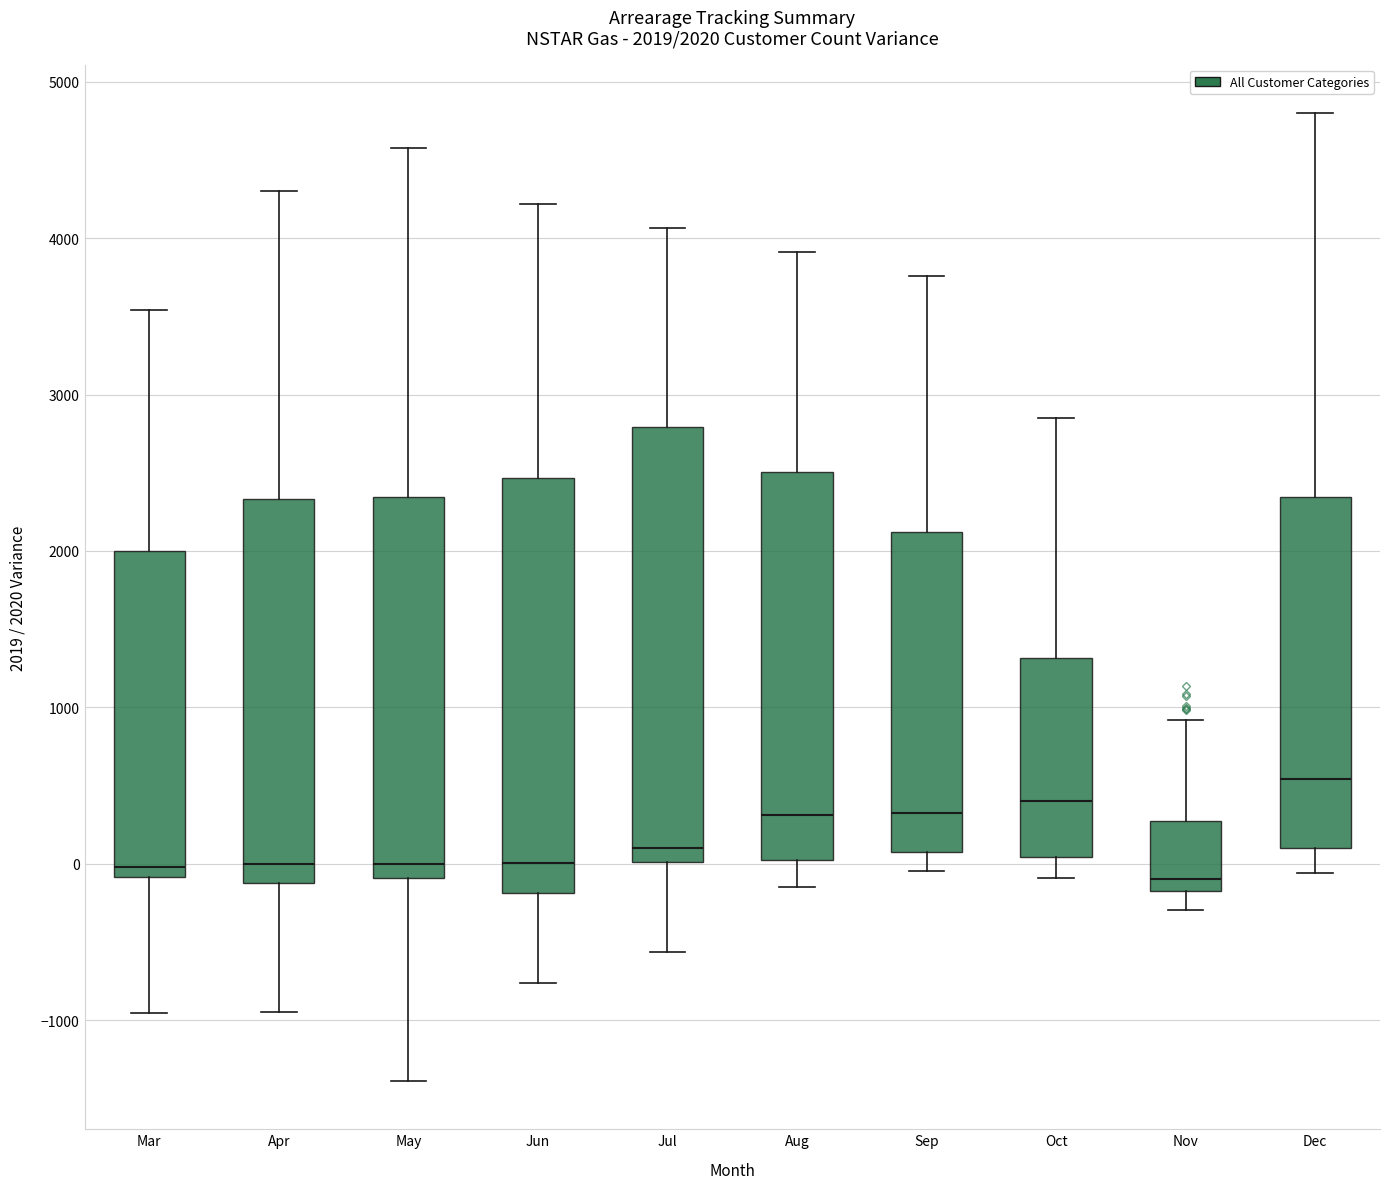

Comparing the boxes themselves (not the whiskers), which one is the tallest?

Jul